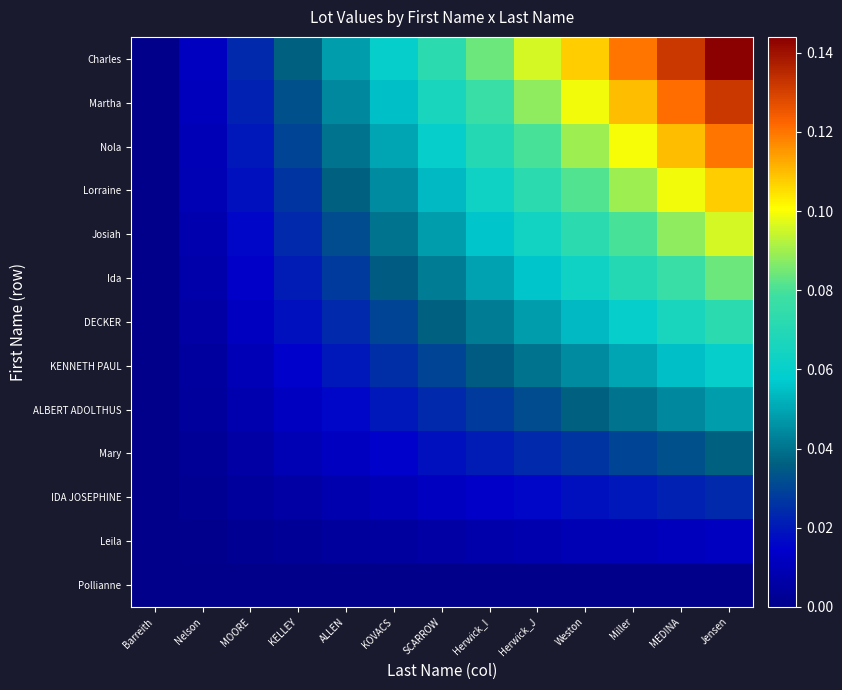

Which label corresponds to the smallest value in the chart?

Barreith